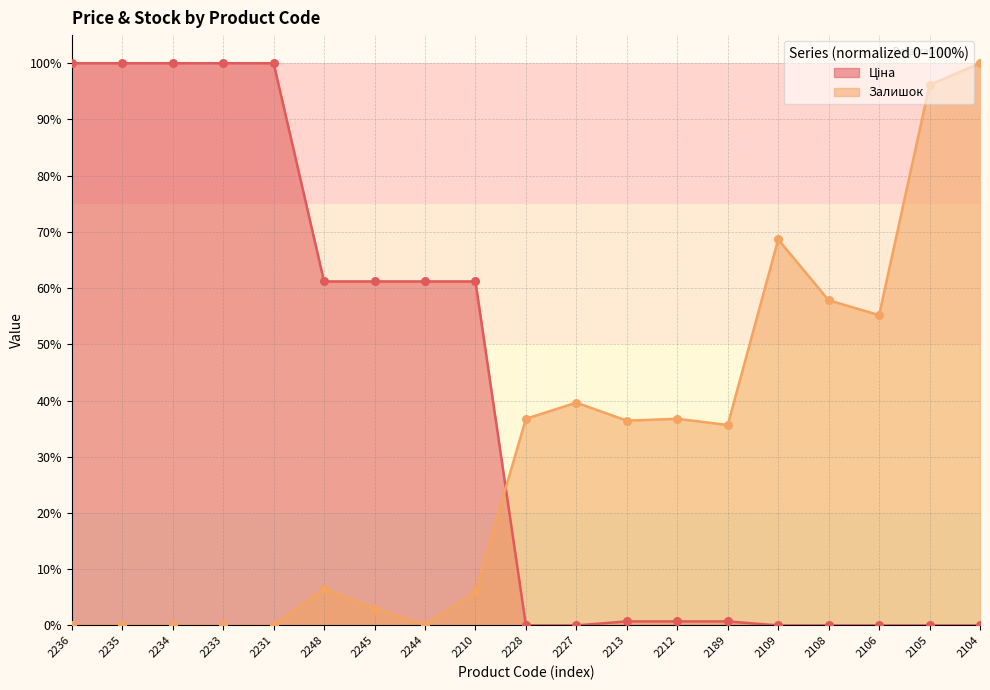

What is the total value across all series at 2210?

67.1